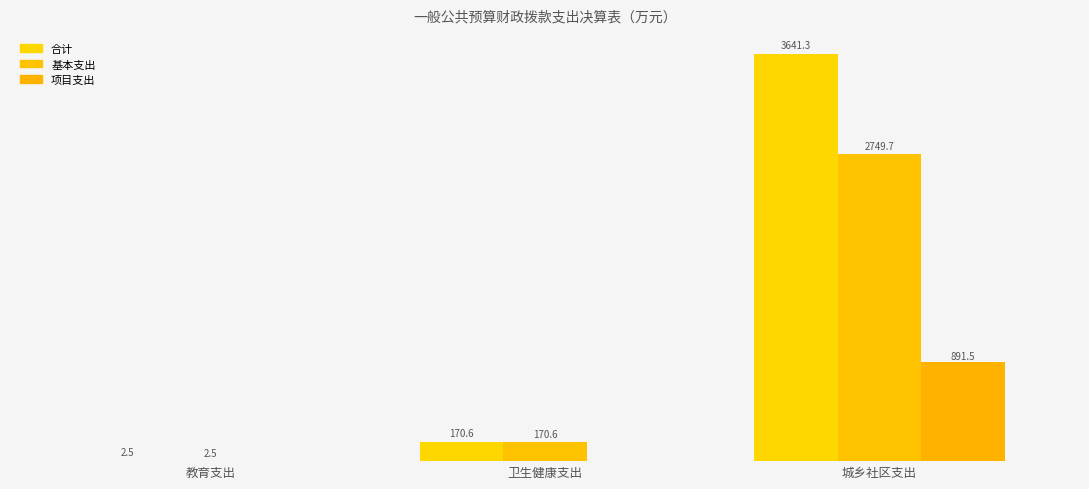

Are the bars horizontal?

No